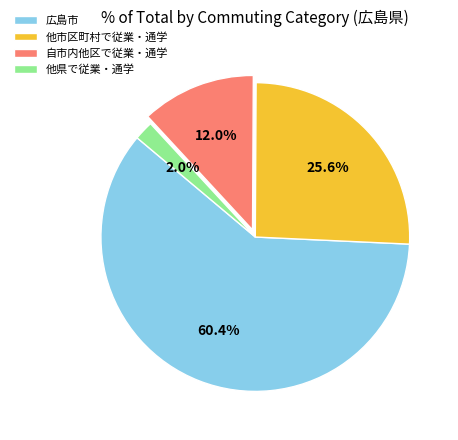

How much of the chart is everything except 他市区町村で従業・通学?

74.4%